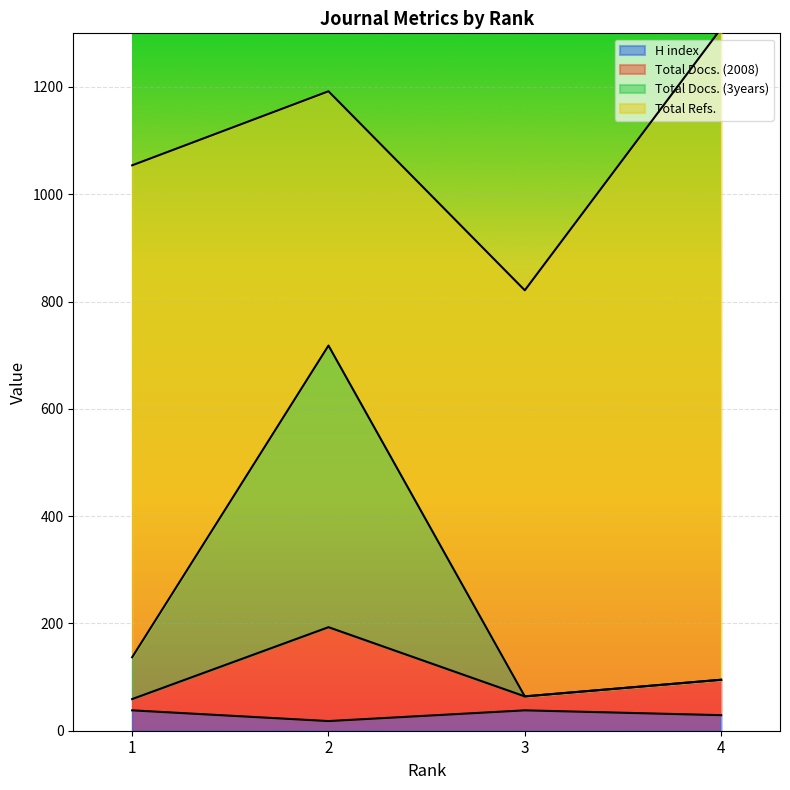

What is the highest value of the H index series?

38